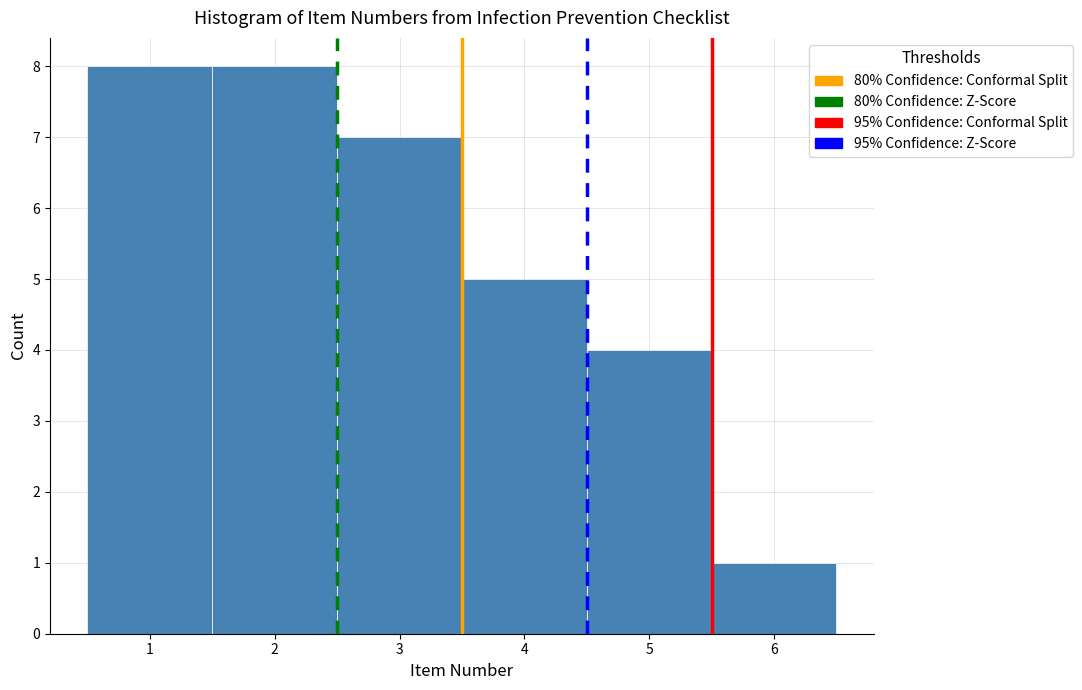

Reading left to right, list every bar in this chart as the range it spans on the x-axis followed by its height. The values are not printed on the chart, so give them approximately, as read against the axis.

0.5 to 1.5: 8
1.5 to 2.5: 8
2.5 to 3.5: 7
3.5 to 4.5: 5
4.5 to 5.5: 4
5.5 to 6.5: 1